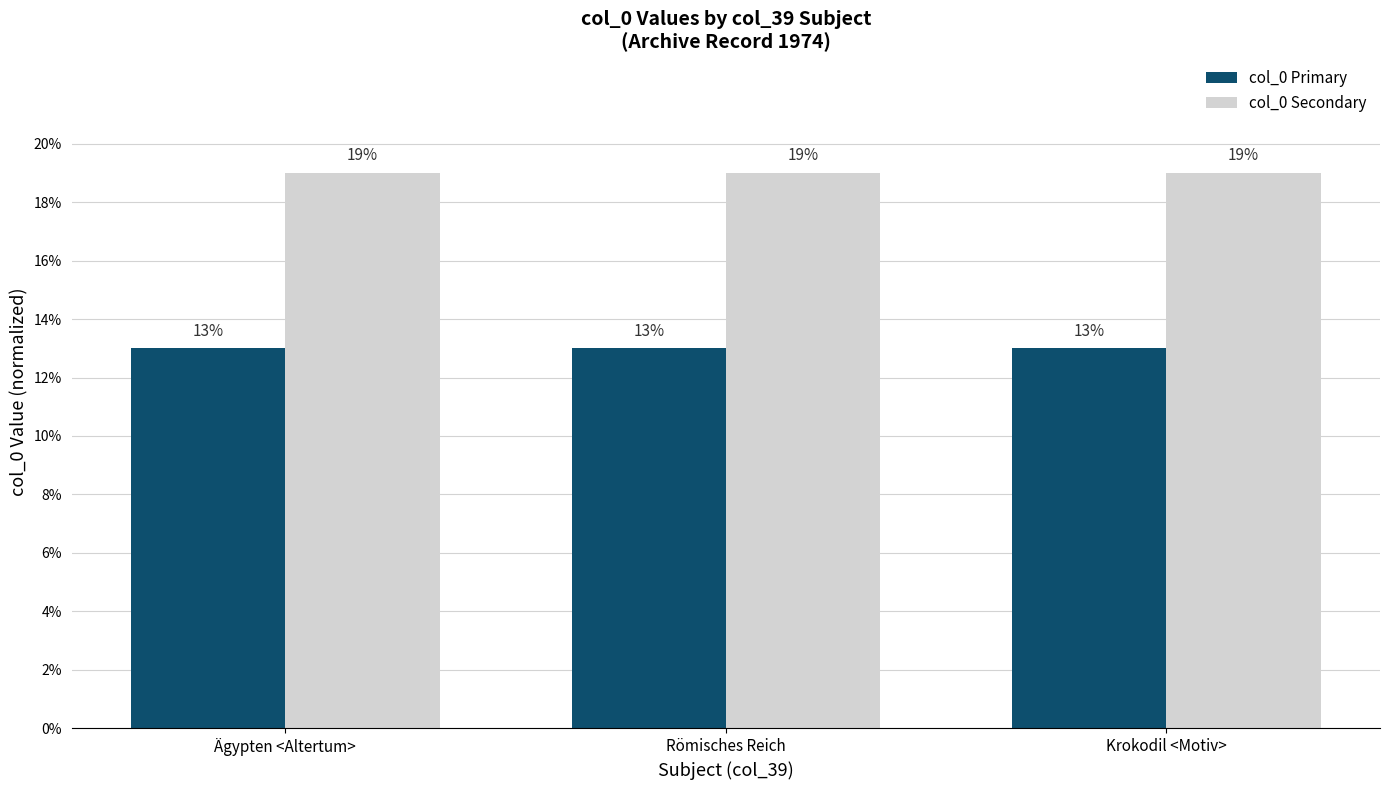

What is the total value across all series at Ägypten <Altertum>?

32